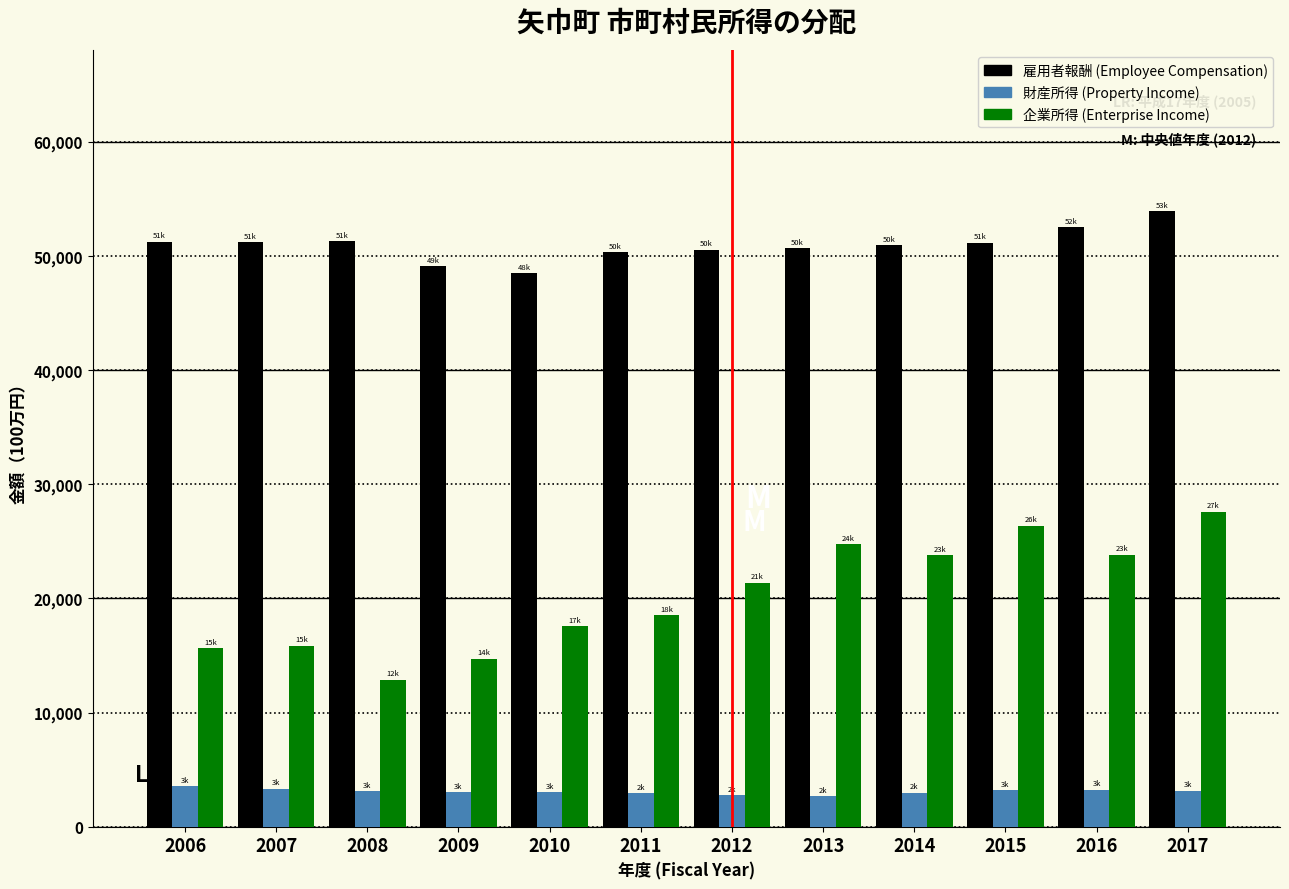

What is the minimum value shown in the chart?

2664